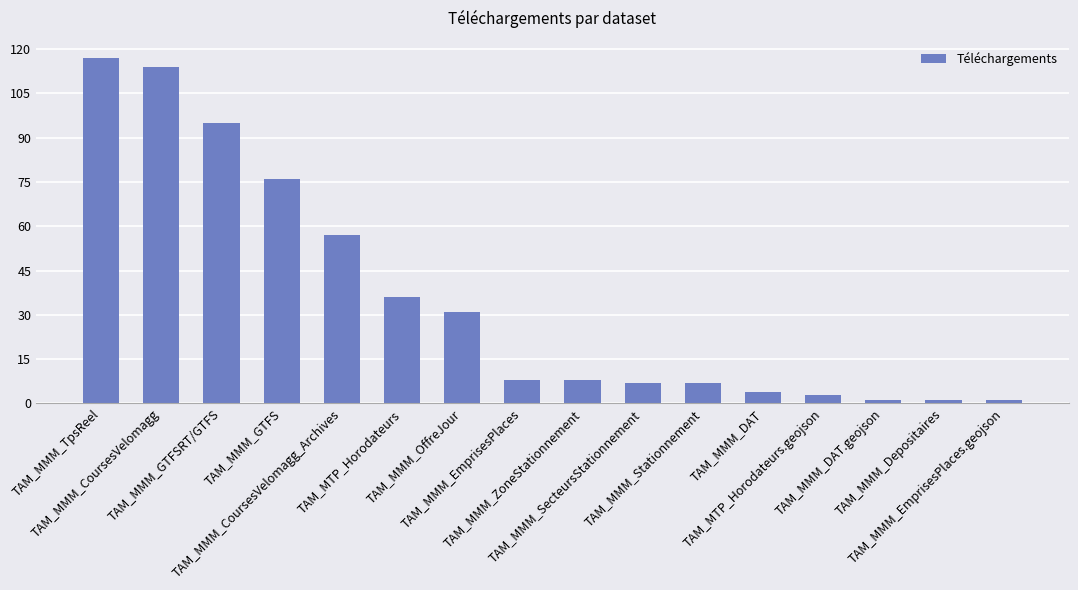

What is the minimum value shown in the chart?

1